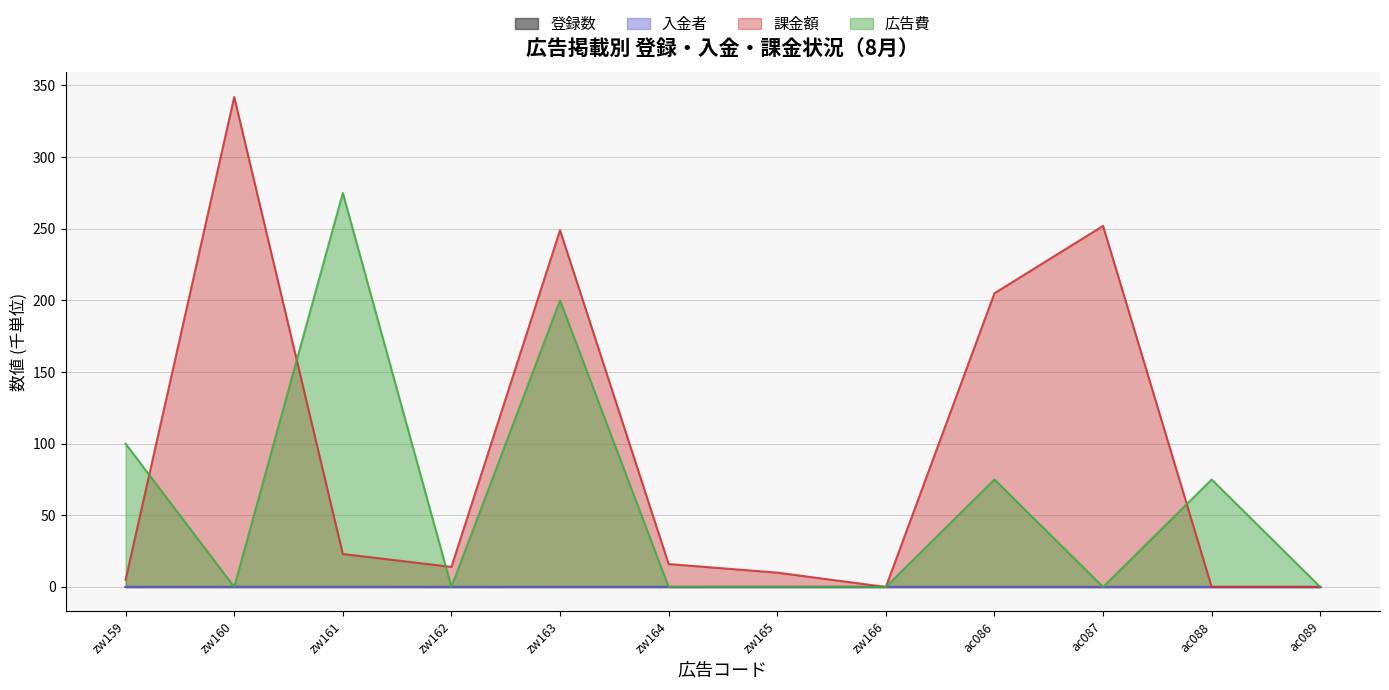

The 登録数 series shows 0.0 at zw162. True or false?

True